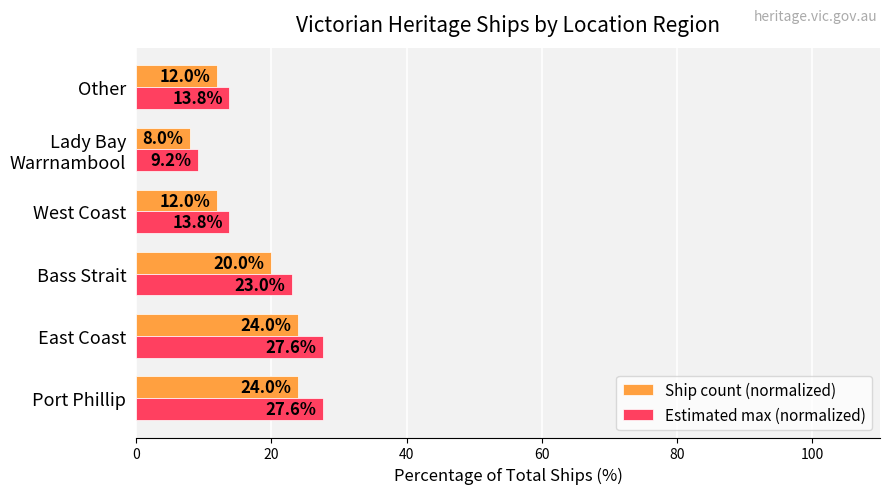

List the series in order of their overall mean, lowest first.

Ship count (normalized), Estimated max (normalized)